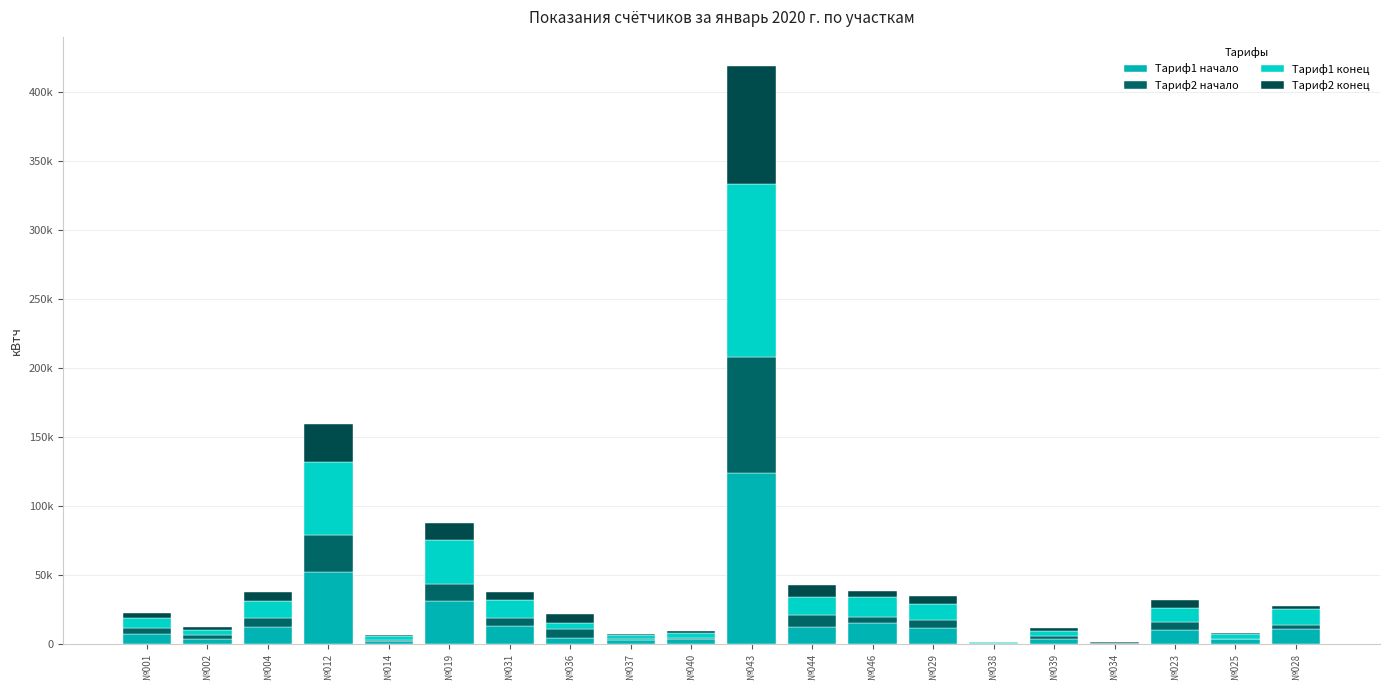

True or false: Тариф2 конец has a value of 377.5 at №014.

False